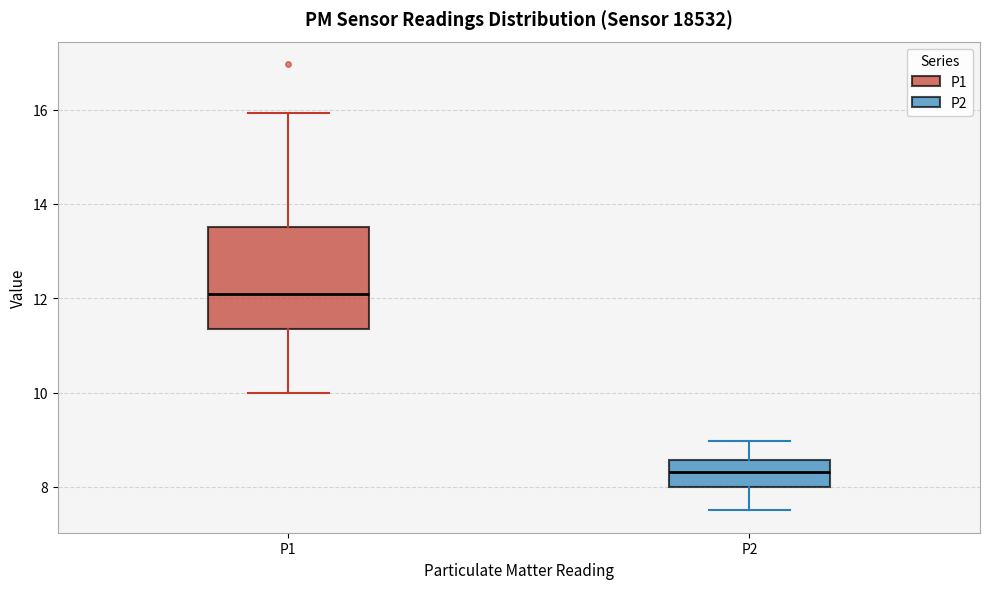

Where does the median line of the box for P1 sit on the y-axis? The values are not printed on the chart, so give them approximately, as read against the axis.

12.0